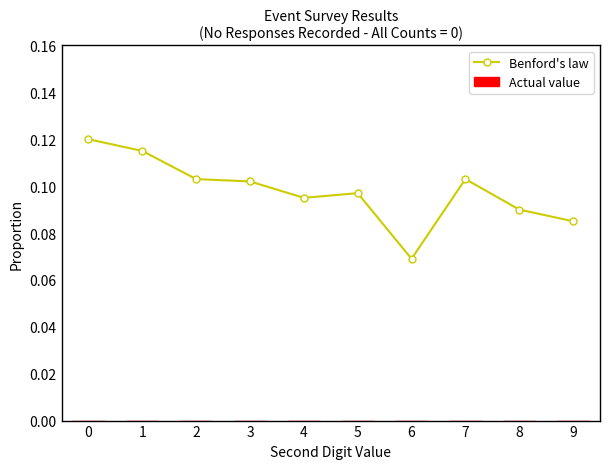

What is the sum of all values?

1.0